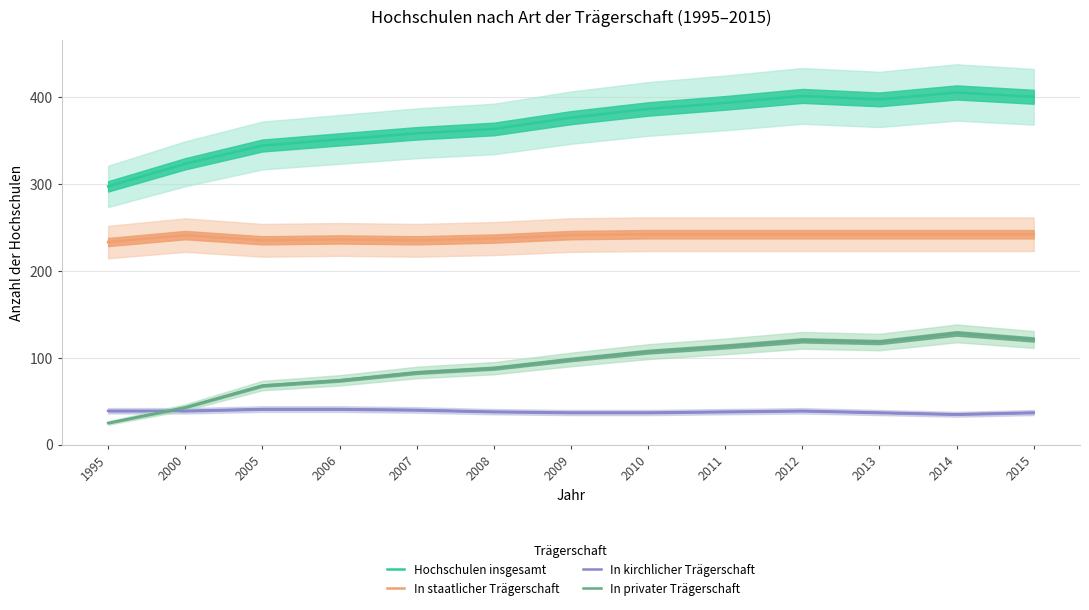

Where is the first local minimum for Hochschulen insgesamt?

2013